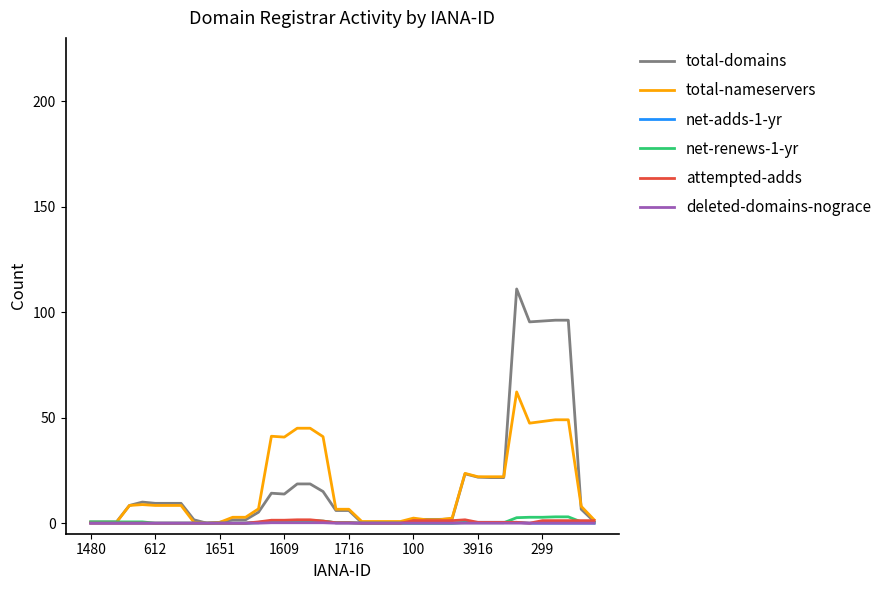

What is the maximum value shown in the chart?

111.0